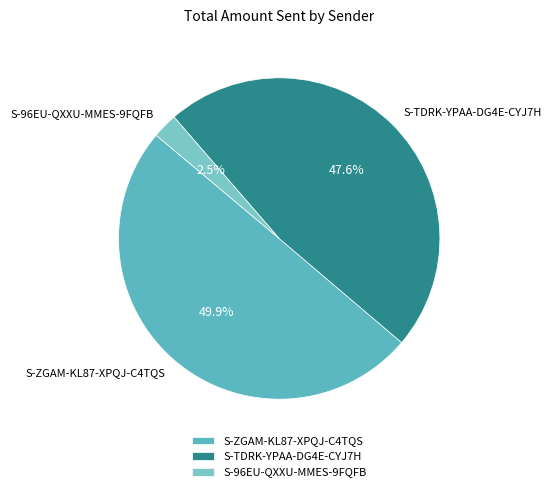

To the nearest percent, what portion does S-TDRK-YPAA-DG4E-CYJ7H represent?

48%